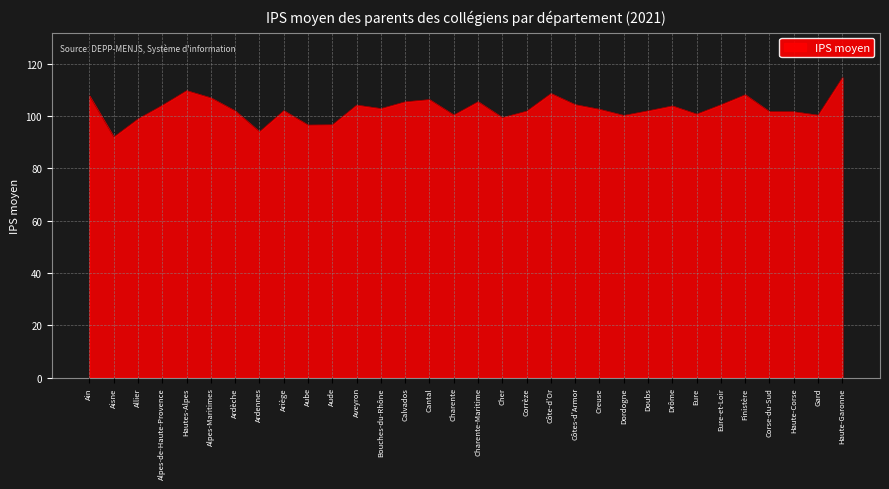

What is the change in value from Alpes-Maritimes to Bouches-du-Rhône?

-4.1